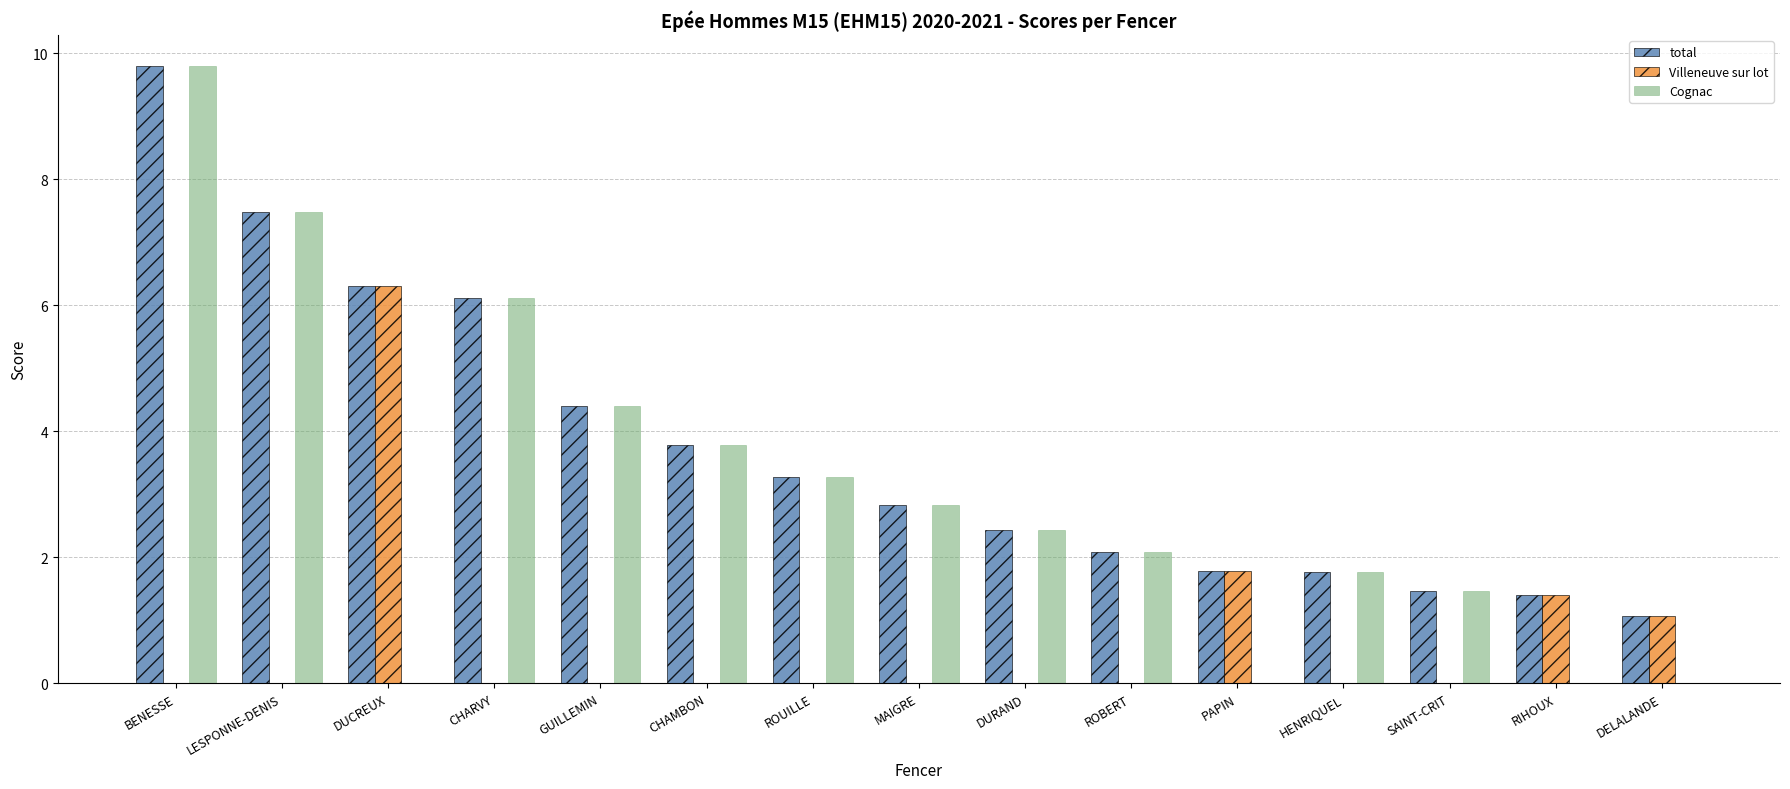

At which label is total closest to 5?

GUILLEMIN